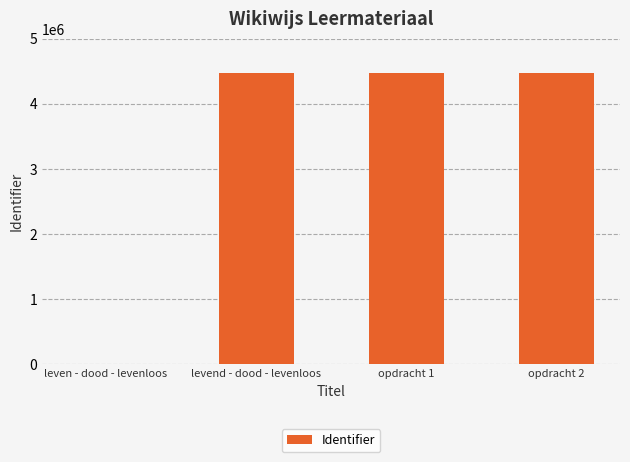

True or false: the data shows 1806305 at levend - dood - levenloos.

False